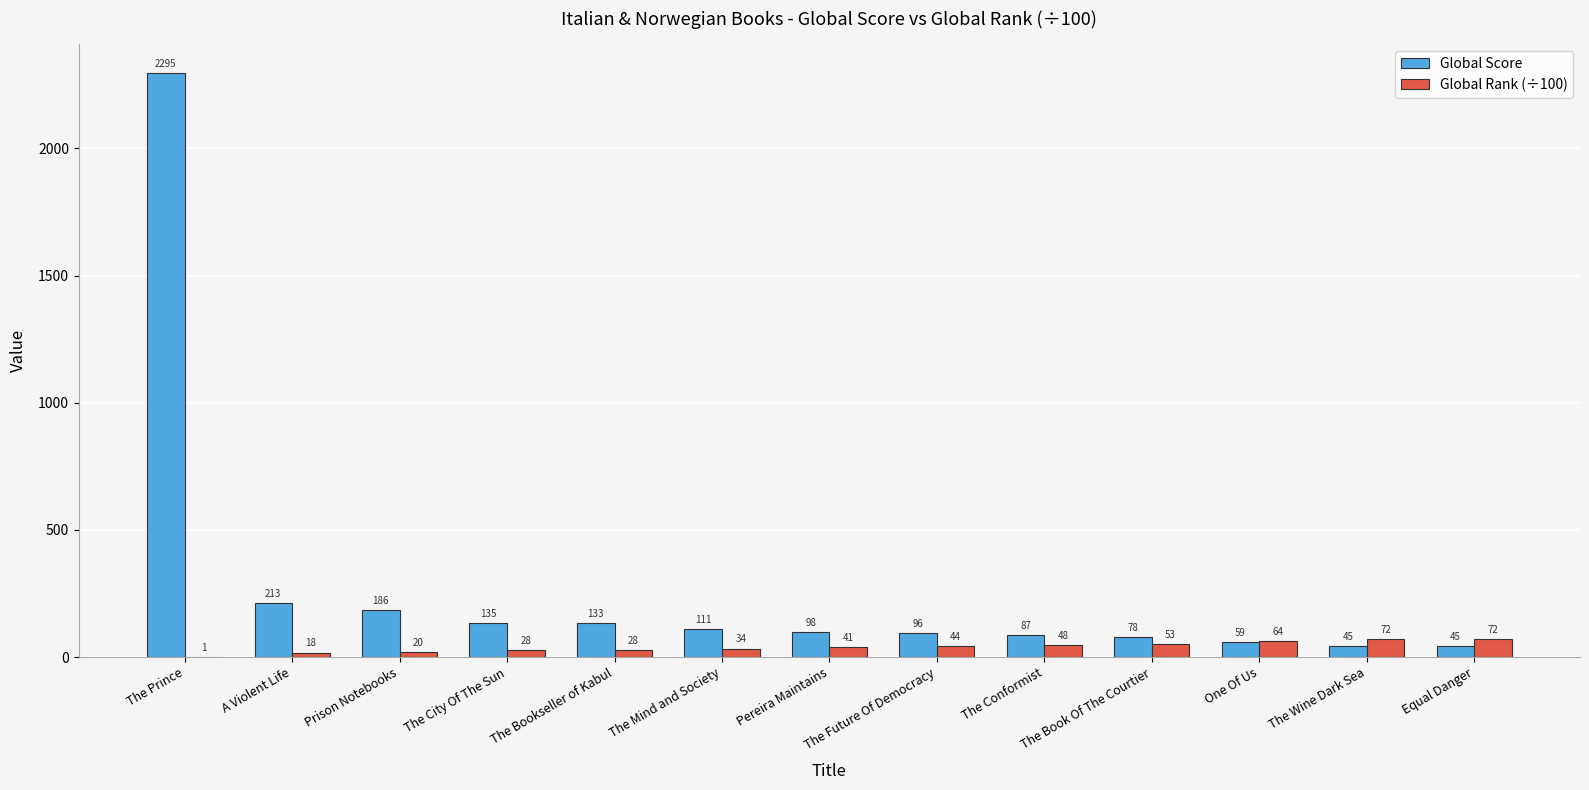

What is the sum of the Global Rank (÷100) values at The Book Of The Courtier and The Conformist?

101.0